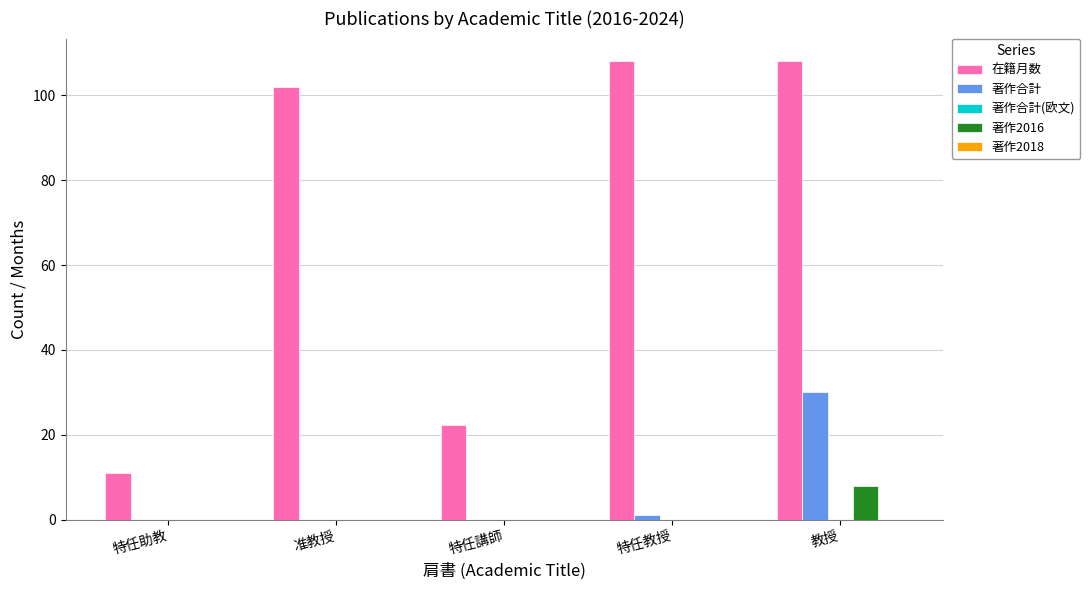

Where is 著作合計 nearest to the value 15?

特任教授